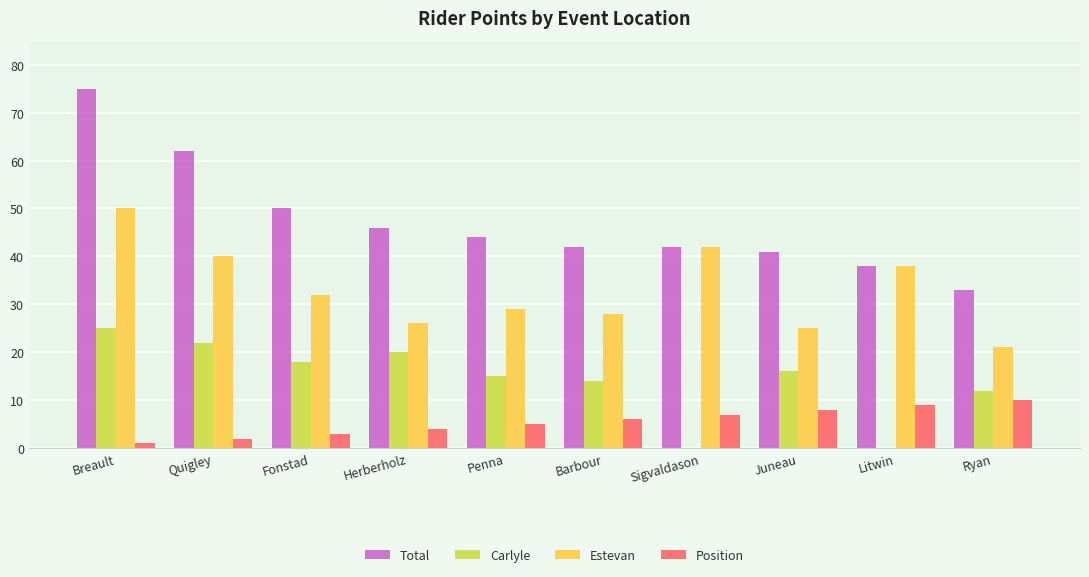

The Estevan series shows 33 at Breault. True or false?

False